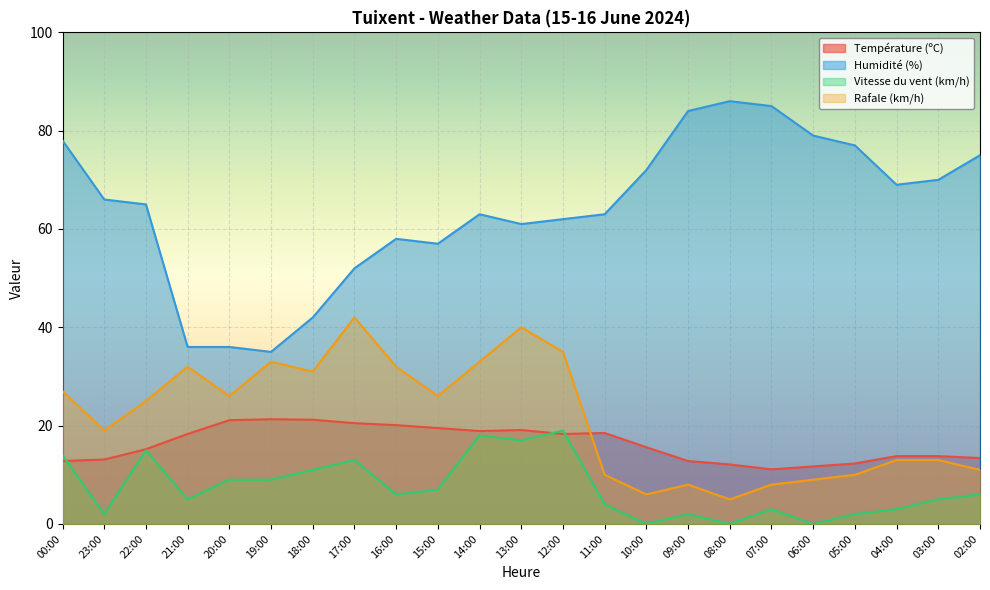

Rank the series by their maximum value, from lowest to highest.

Vitesse du vent (km/h), Température (ºC), Rafale (km/h), Humidité (%)